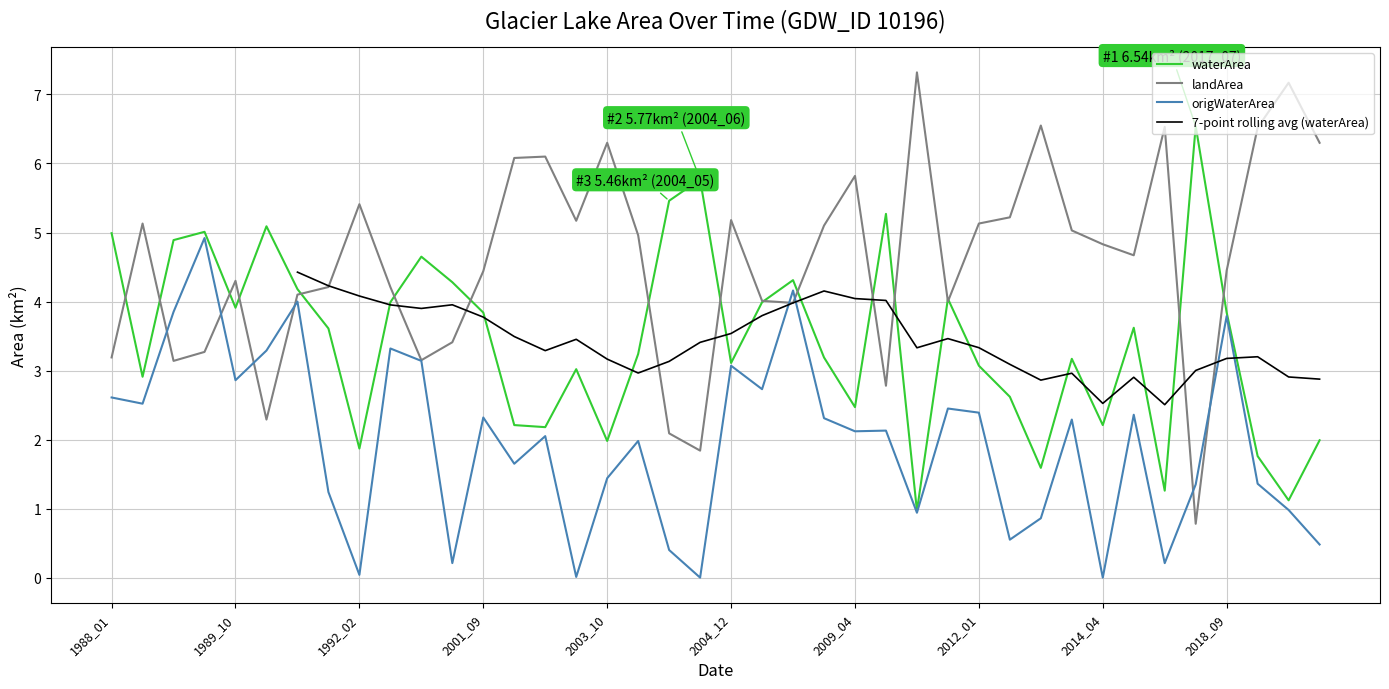

What is the value of the origWaterArea point at the 14th from the left?

1.6